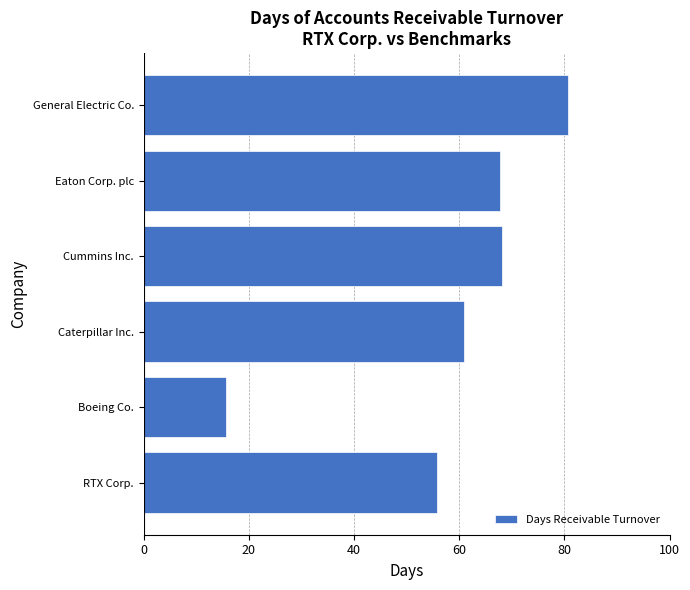

What is the smallest value displayed?

15.7